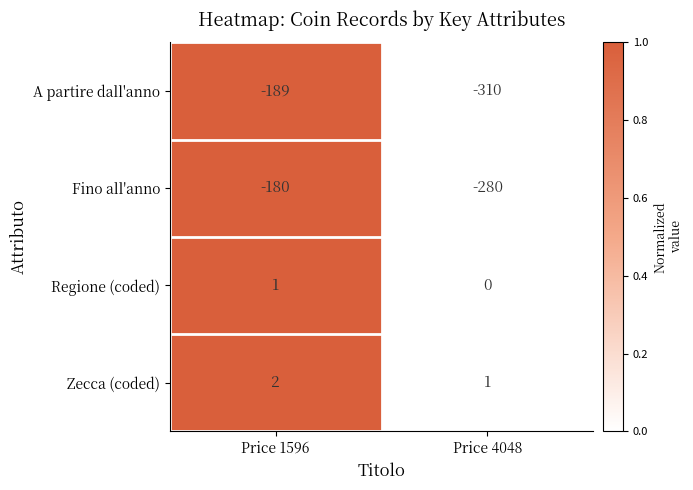

Rank the categories by A partire dall'anno value from lowest to highest.

Price 4048, Price 1596